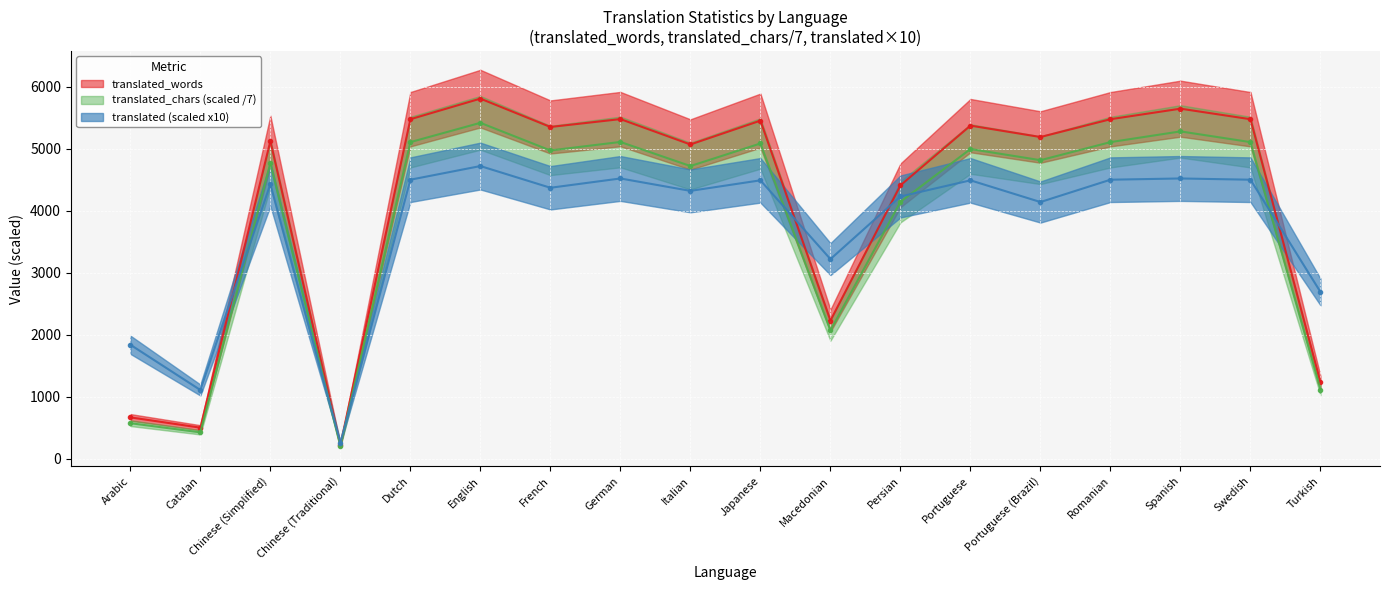

What is the difference between the highest and lowest values at Macedonian?

1149.7